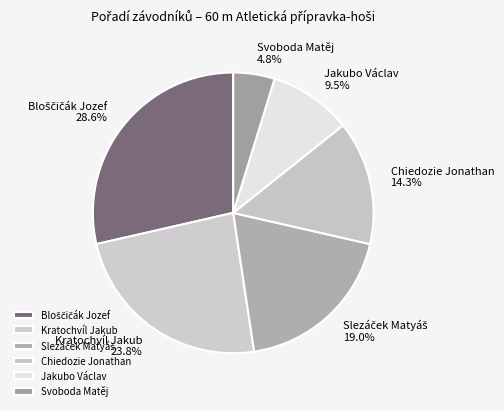

Is there any slice that represents more than half of the pie?

No